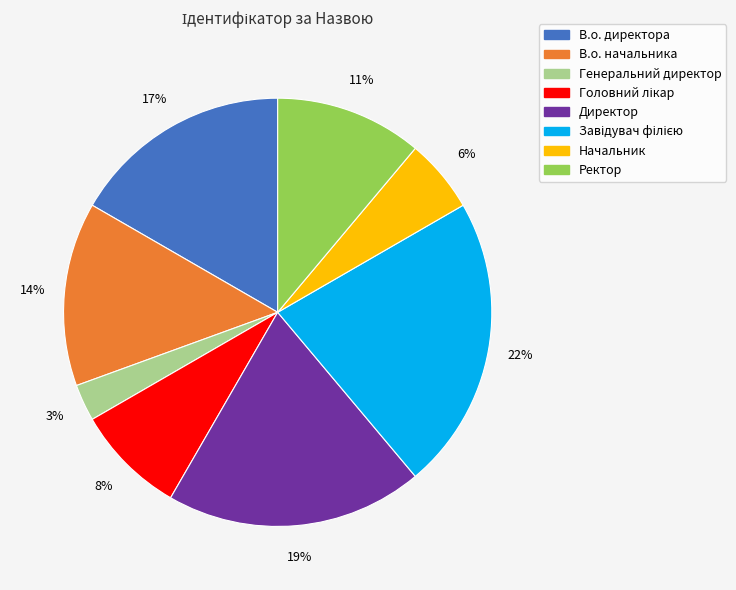

Is it true that Начальник is 13% of the pie?

False